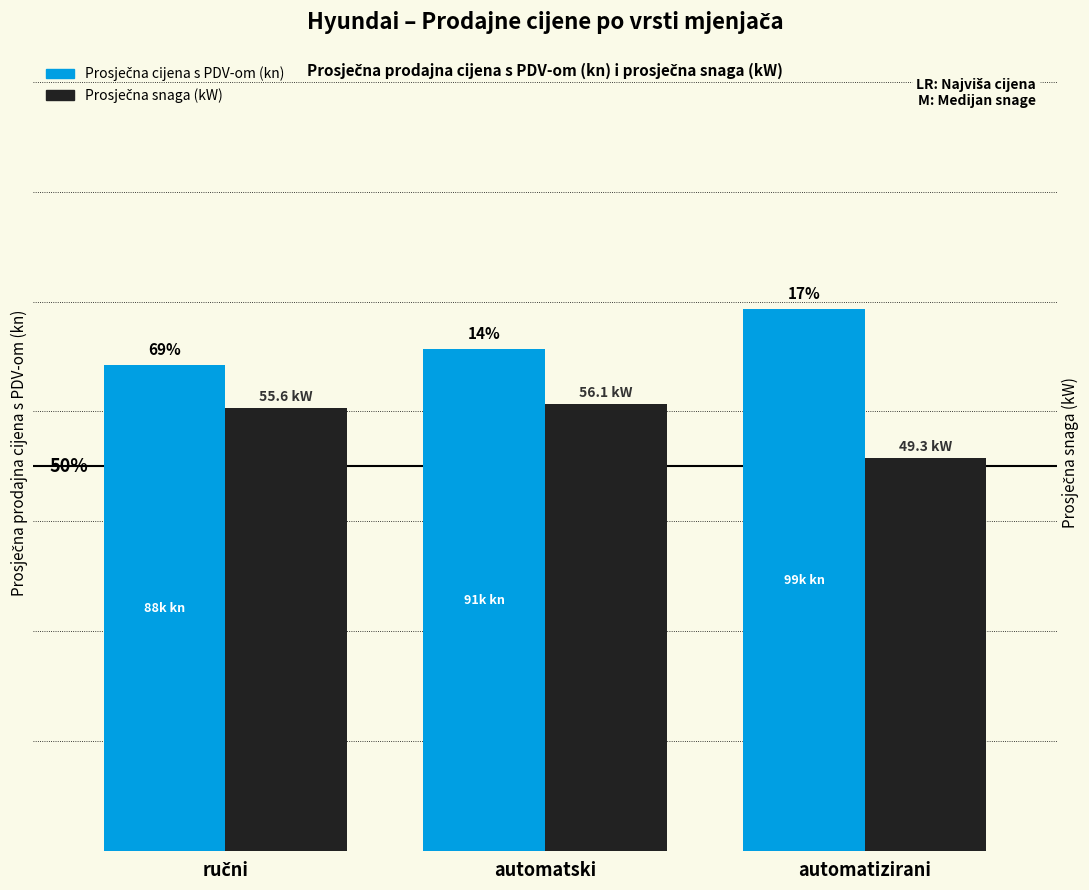

How many distinct data groups are displayed?

2